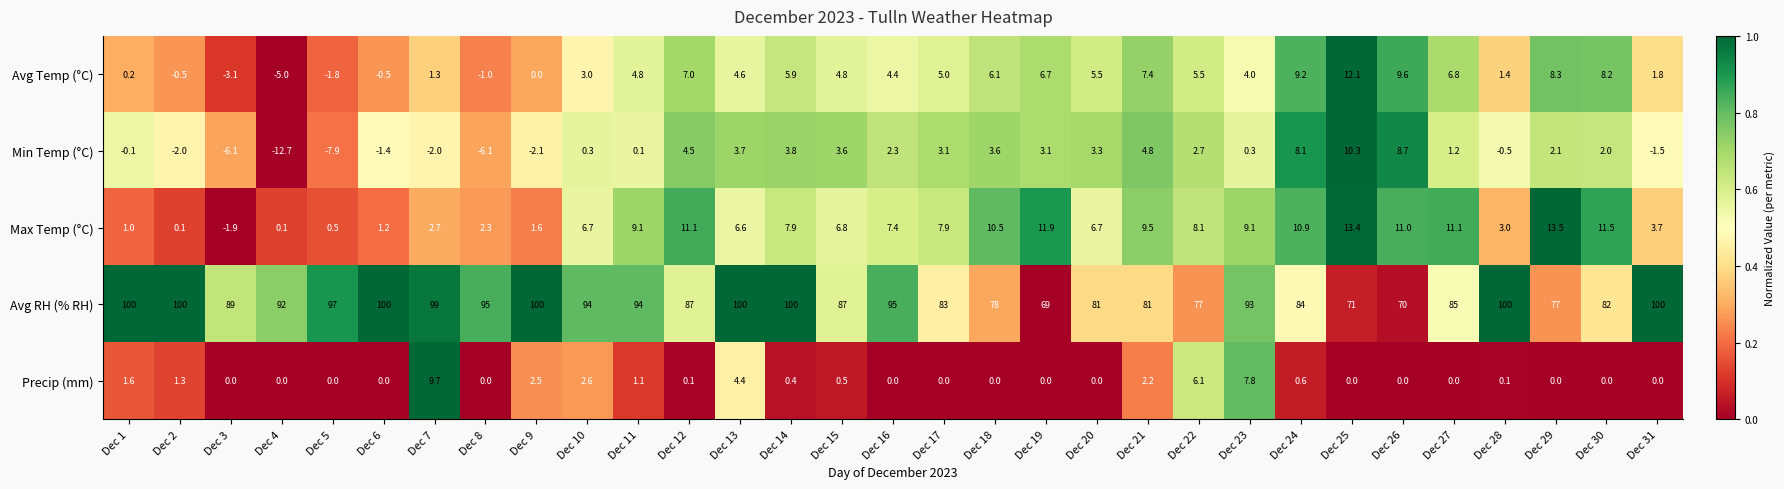

At how many categories does at least one series exceed 0?

31